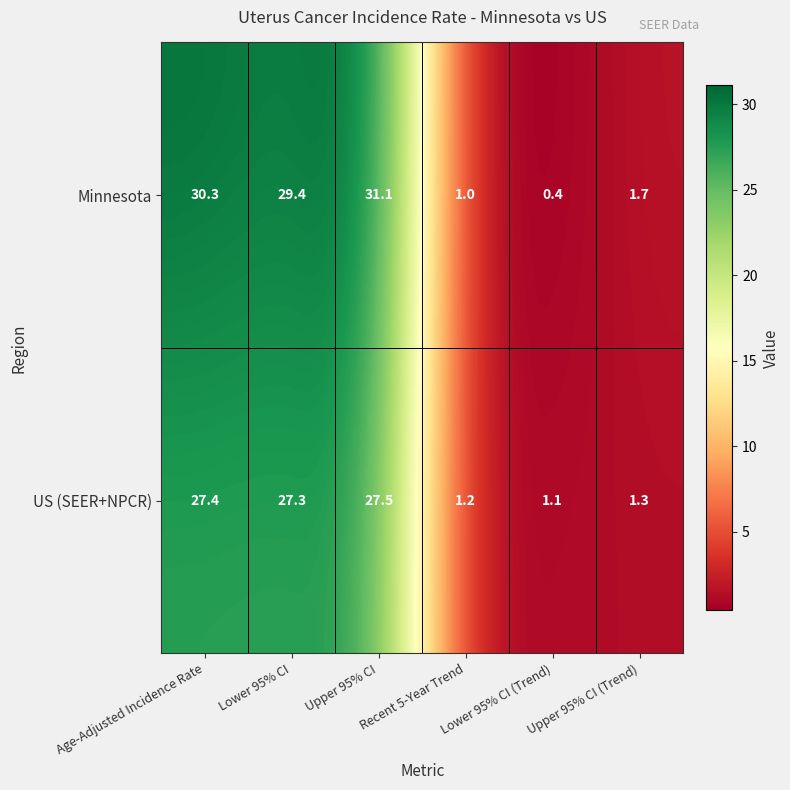

Count the number of categories in the chart.

6